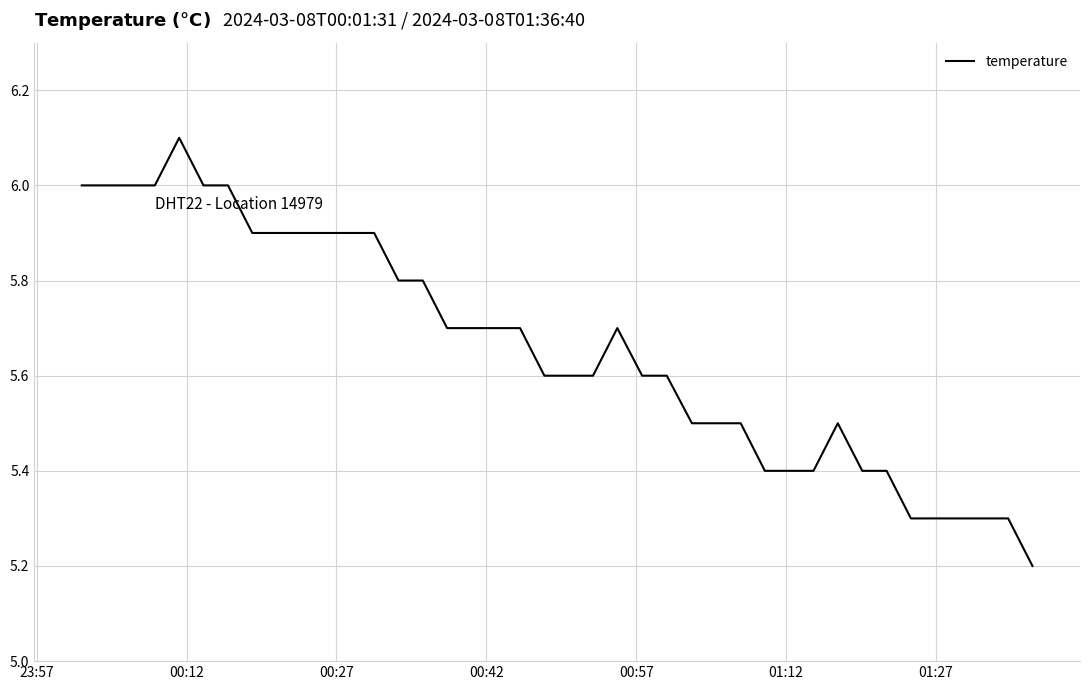

What is the greatest value displayed?

6.1